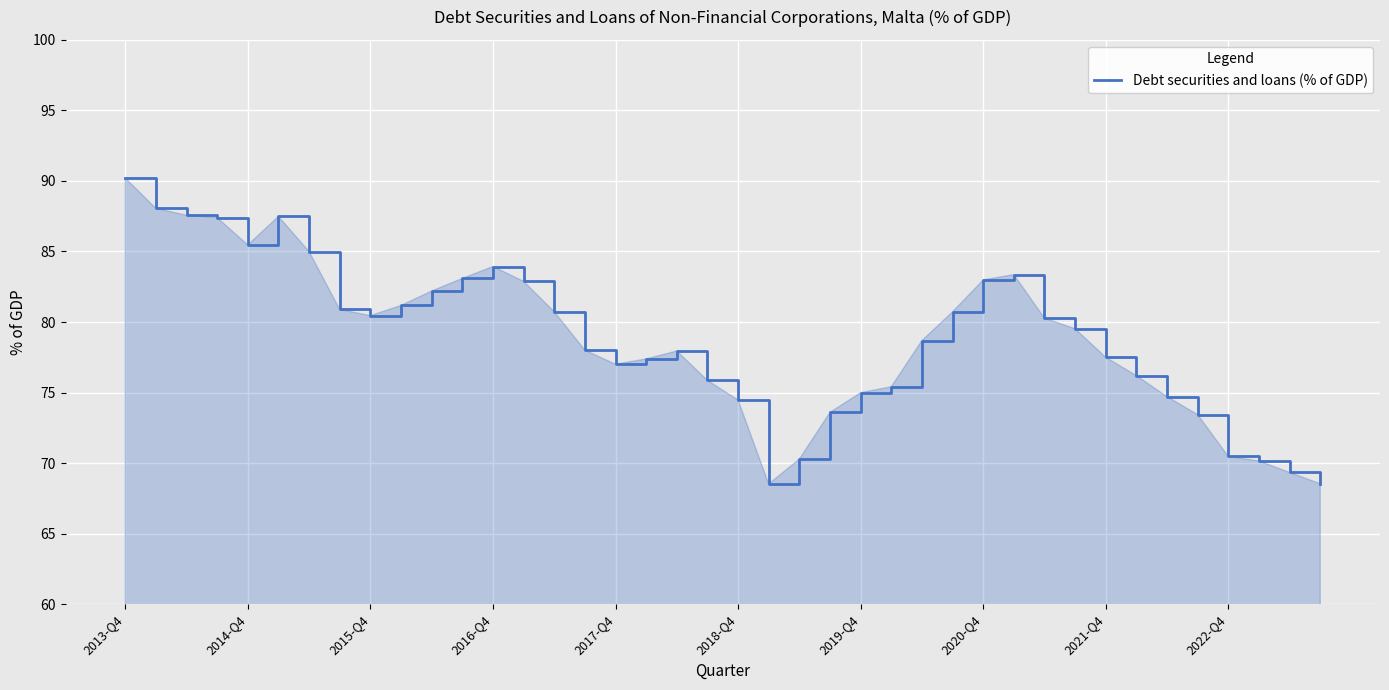

What is the difference between the maximum and minimum values?

21.7